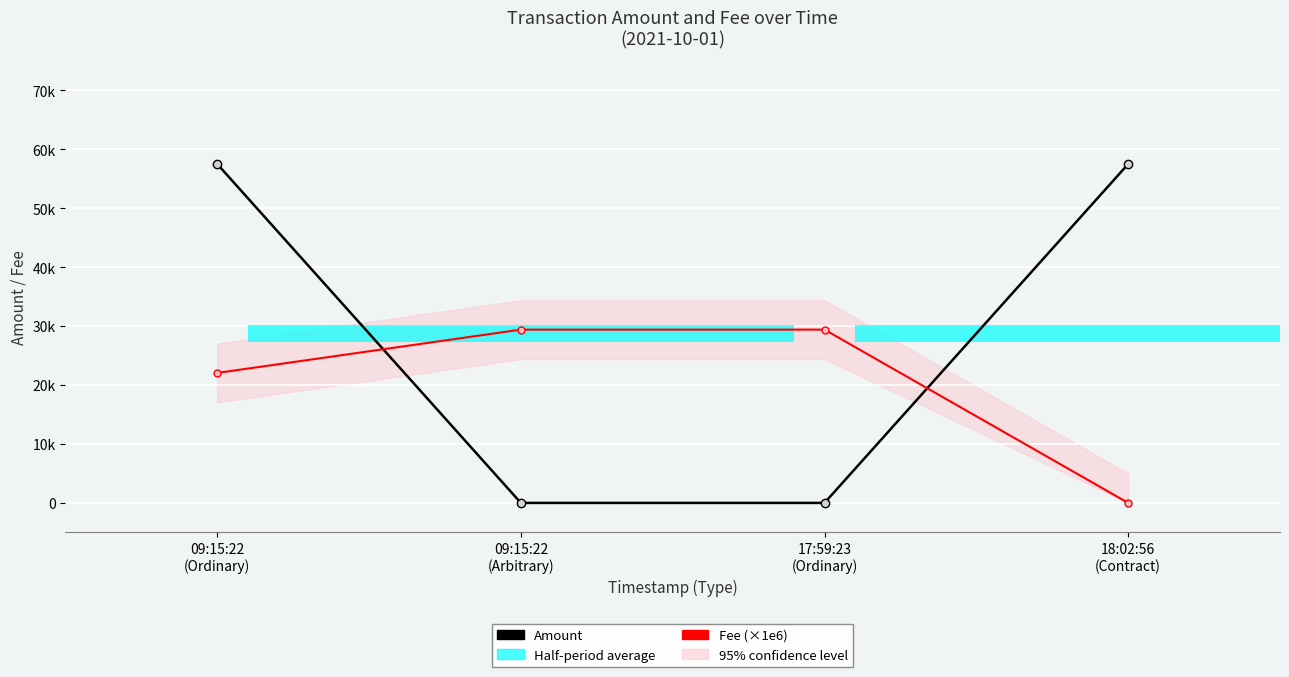

What is the average value of the Fee (×1e6) series?

20212.5